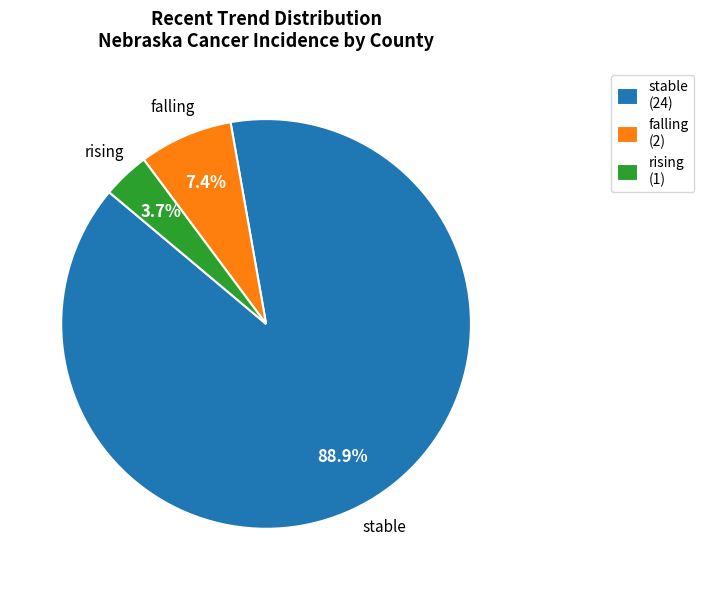

Which category accounts for the majority?

stable